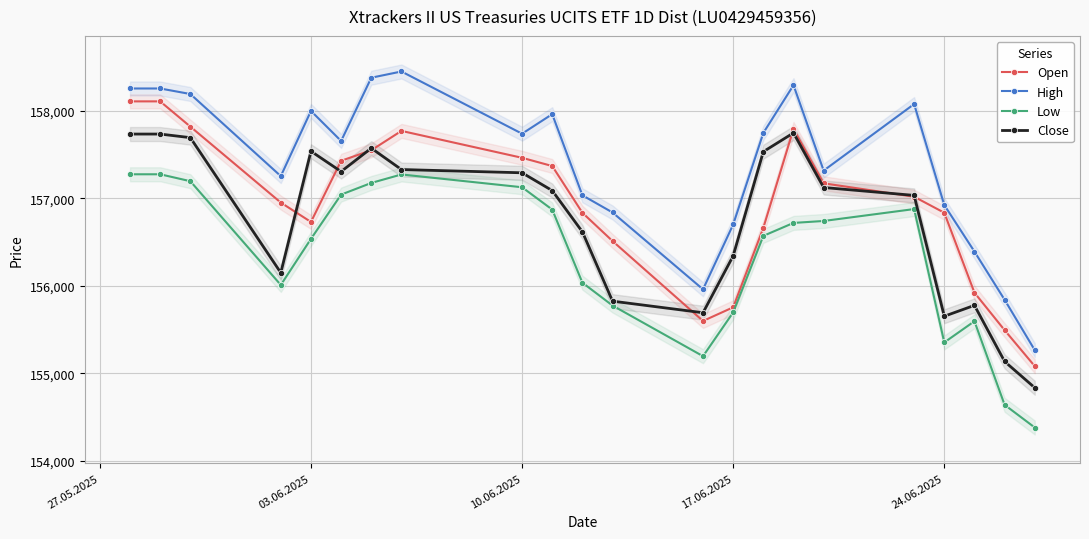

True or false: Close and High cross at least once.

False